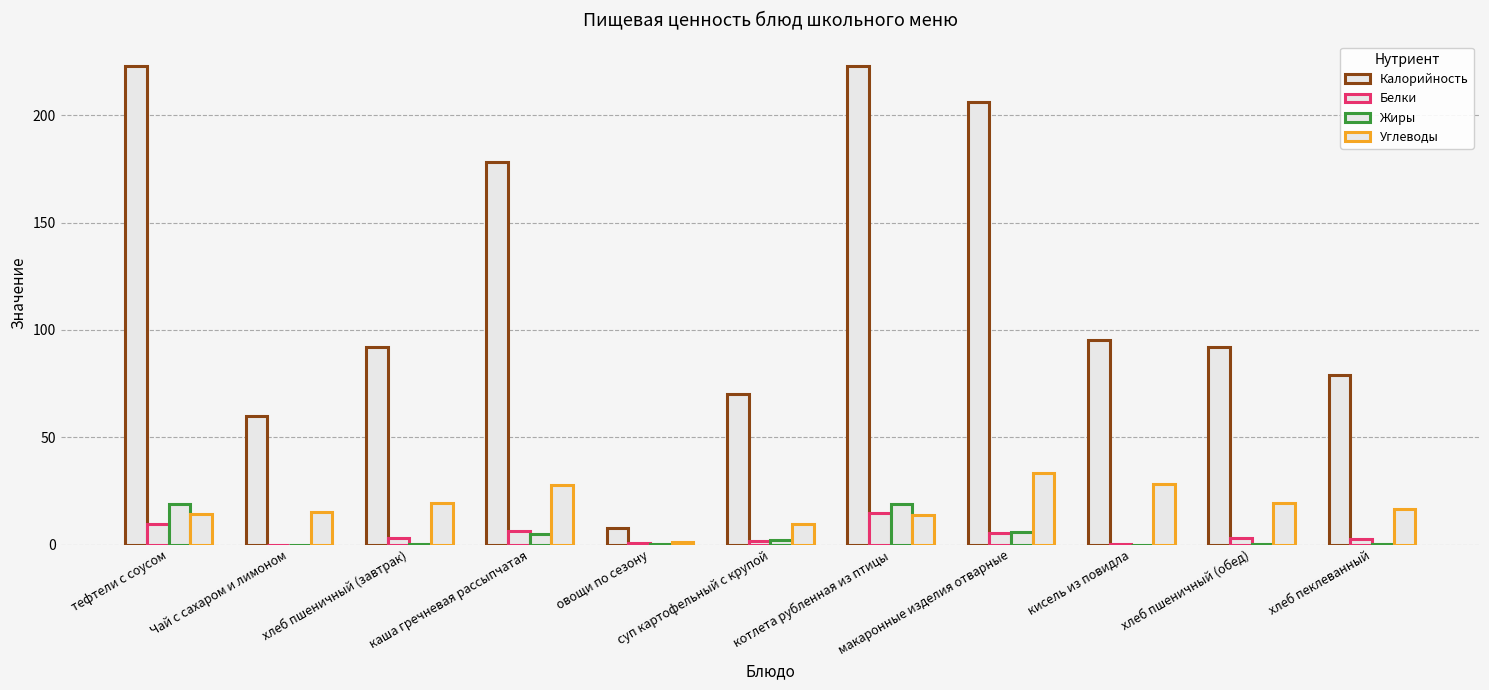

Does the chart contain stacked bars?

No